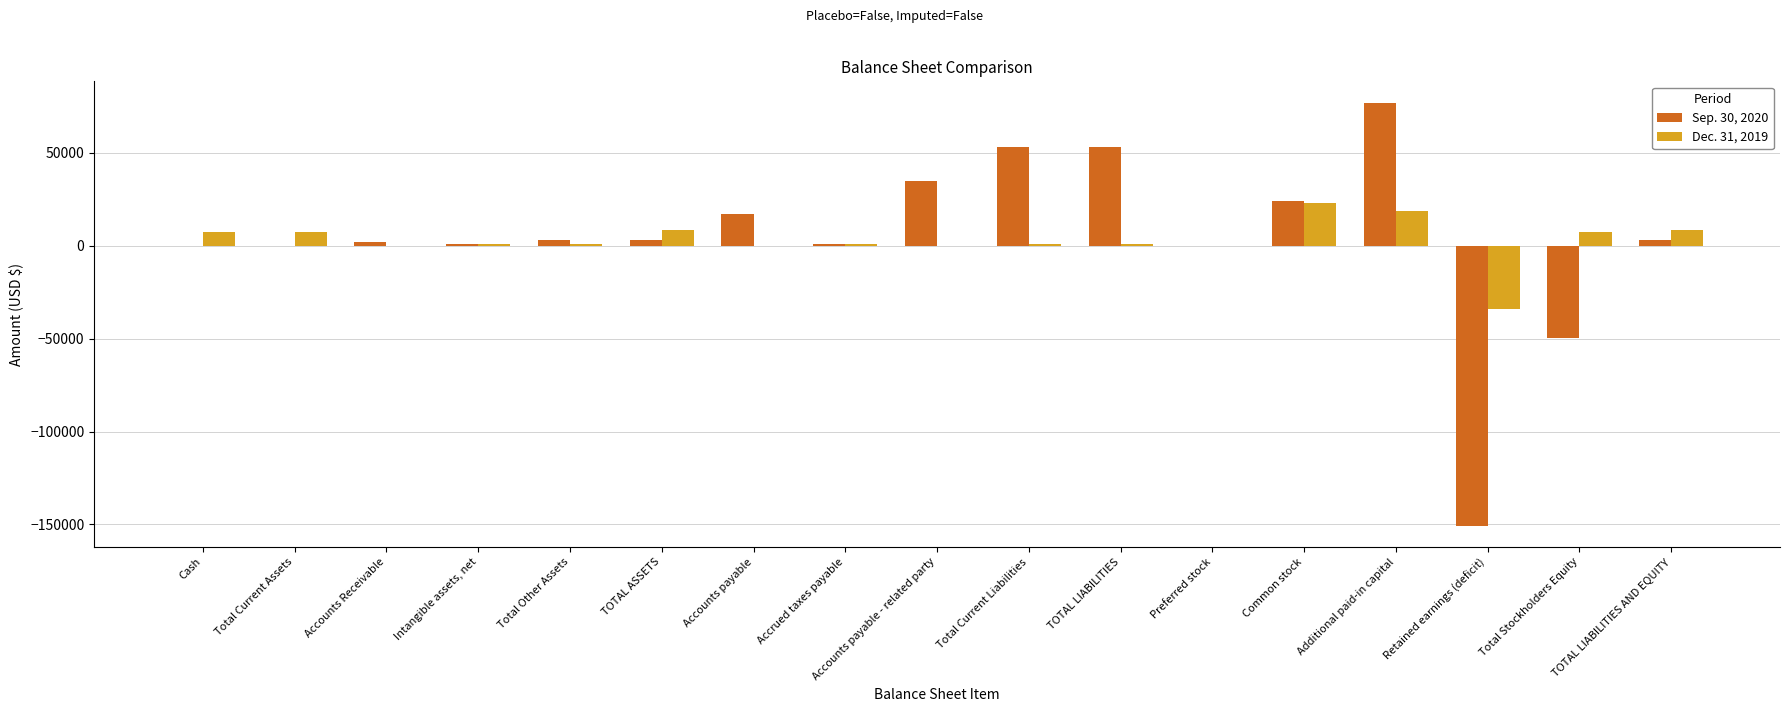

The Sep. 30, 2020 series shows 109775 at Preferred stock. True or false?

False